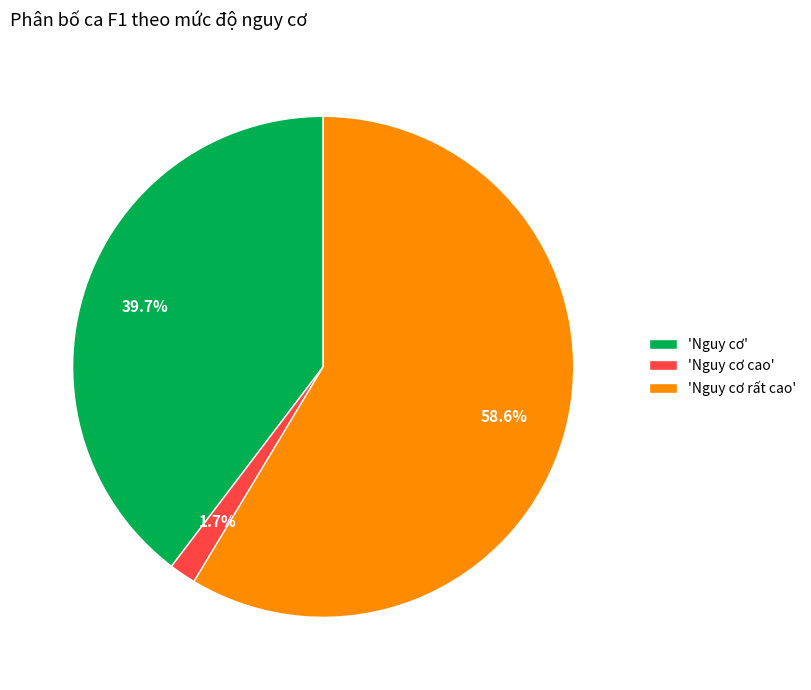

Which has a higher value, 'Nguy cơ' or 'Nguy cơ cao'?

'Nguy cơ'